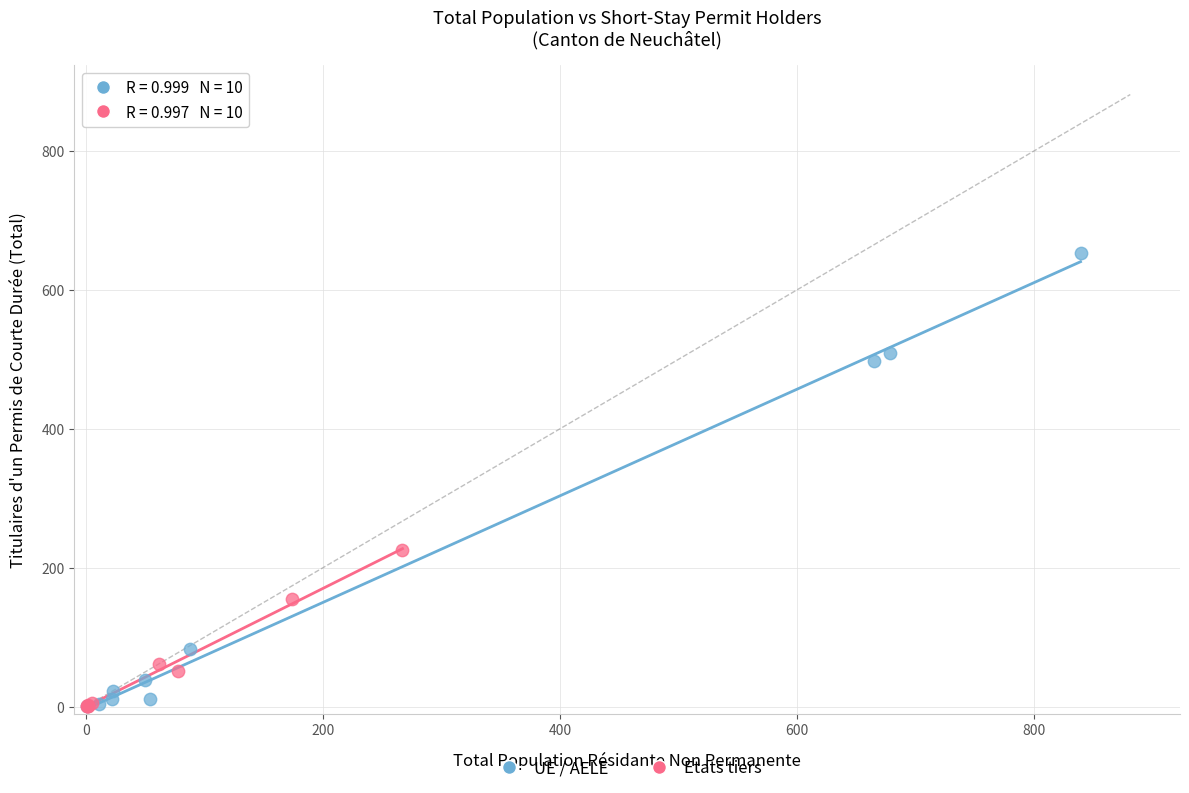

Which series contains the highest Y value?

UE / AELE